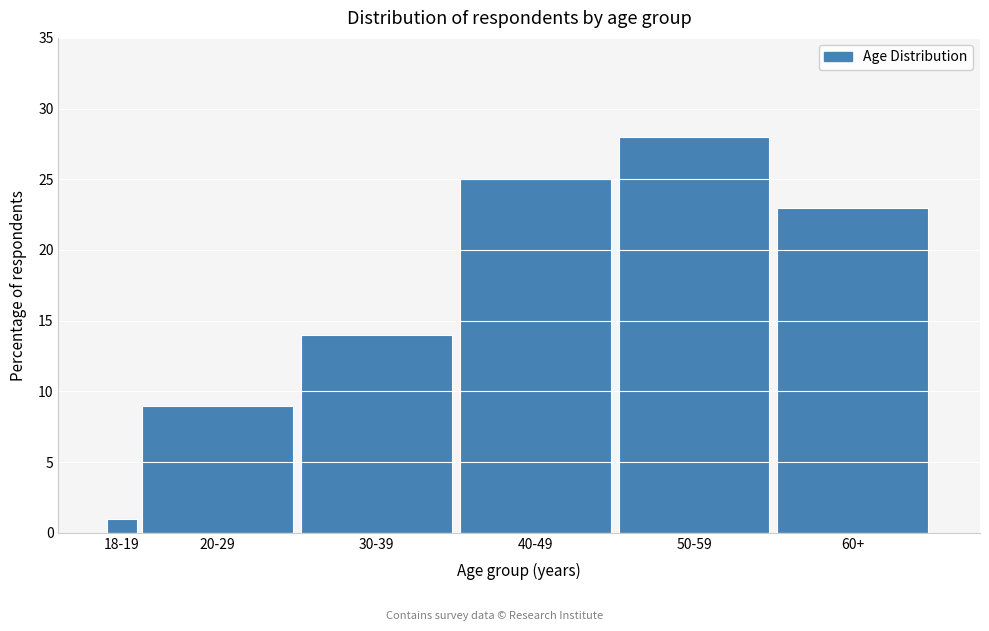

Reading left to right, transcribe all the data shown in this chart.

18-19=1	20-29=9	30-39=14	40-49=25	50-59=28	60+=23